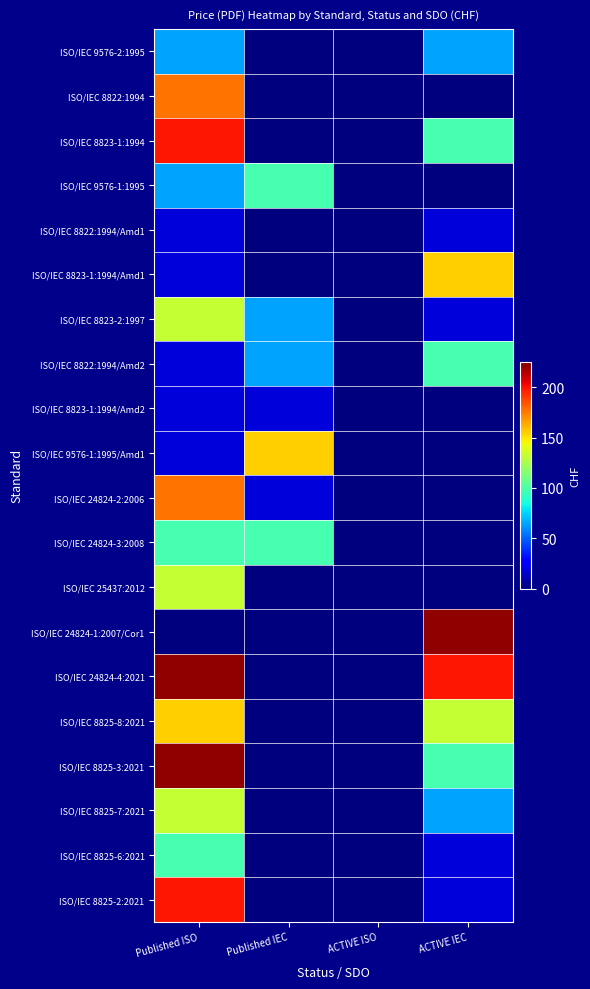

Reading left to right, what are all the values shown in this chart?

ISO/IEC 9576-2:1995: Published ISO=65	Published IEC=0	ACTIVE ISO=0	ACTIVE IEC=65
ISO/IEC 8822:1994: Published ISO=177	Published IEC=0	ACTIVE ISO=0	ACTIVE IEC=0
ISO/IEC 8823-1:1994: Published ISO=199	Published IEC=0	ACTIVE ISO=0	ACTIVE IEC=98
ISO/IEC 9576-1:1995: Published ISO=65	Published IEC=98	ACTIVE ISO=0	ACTIVE IEC=0
ISO/IEC 8822:1994/Amd1: Published ISO=18	Published IEC=0	ACTIVE ISO=0	ACTIVE IEC=18
ISO/IEC 8823-1:1994/Amd1: Published ISO=18	Published IEC=0	ACTIVE ISO=0	ACTIVE IEC=155
ISO/IEC 8823-2:1997: Published ISO=132	Published IEC=65	ACTIVE ISO=0	ACTIVE IEC=18
ISO/IEC 8822:1994/Amd2: Published ISO=18	Published IEC=65	ACTIVE ISO=0	ACTIVE IEC=98
ISO/IEC 8823-1:1994/Amd2: Published ISO=18	Published IEC=18	ACTIVE ISO=0	ACTIVE IEC=0
ISO/IEC 9576-1:1995/Amd1: Published ISO=18	Published IEC=155	ACTIVE ISO=0	ACTIVE IEC=0
ISO/IEC 24824-2:2006: Published ISO=177	Published IEC=18	ACTIVE ISO=0	ACTIVE IEC=0
ISO/IEC 24824-3:2008: Published ISO=98	Published IEC=98	ACTIVE ISO=0	ACTIVE IEC=0
ISO/IEC 25437:2012: Published ISO=132	Published IEC=0	ACTIVE ISO=0	ACTIVE IEC=0
ISO/IEC 24824-1:2007/Cor1: Published ISO=0	Published IEC=0	ACTIVE ISO=0	ACTIVE IEC=221
ISO/IEC 24824-4:2021: Published ISO=221	Published IEC=0	ACTIVE ISO=0	ACTIVE IEC=199
ISO/IEC 8825-8:2021: Published ISO=155	Published IEC=0	ACTIVE ISO=0	ACTIVE IEC=132
ISO/IEC 8825-3:2021: Published ISO=221	Published IEC=0	ACTIVE ISO=0	ACTIVE IEC=98
ISO/IEC 8825-7:2021: Published ISO=132	Published IEC=0	ACTIVE ISO=0	ACTIVE IEC=65
ISO/IEC 8825-6:2021: Published ISO=98	Published IEC=0	ACTIVE ISO=0	ACTIVE IEC=18
ISO/IEC 8825-2:2021: Published ISO=199	Published IEC=0	ACTIVE ISO=0	ACTIVE IEC=18